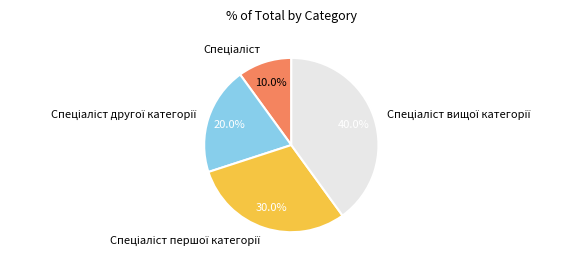

Is there a majority slice in this chart?

No